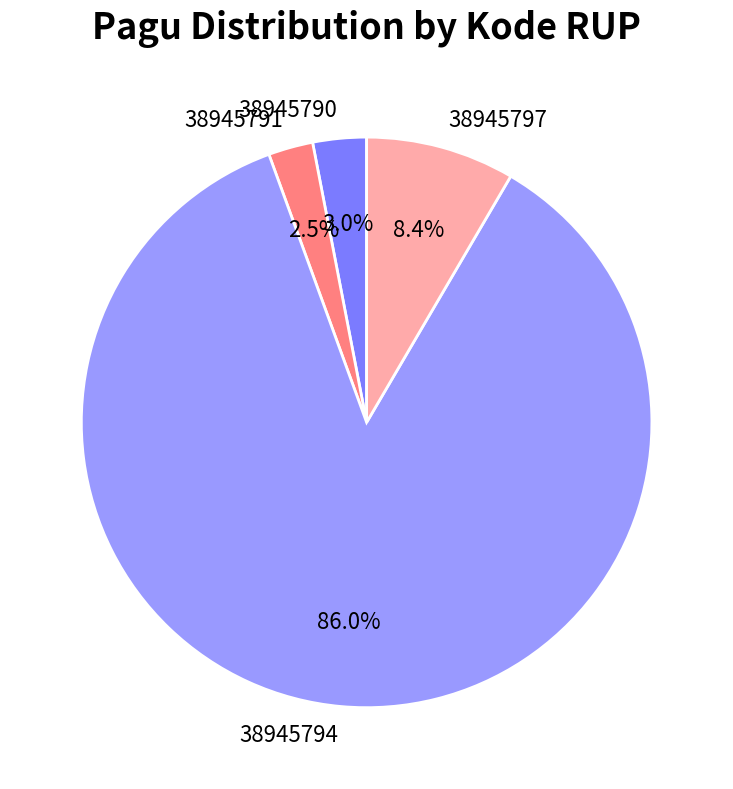

Approximately how many times larger is the value at 38945797 compared to 38945790?

2.8